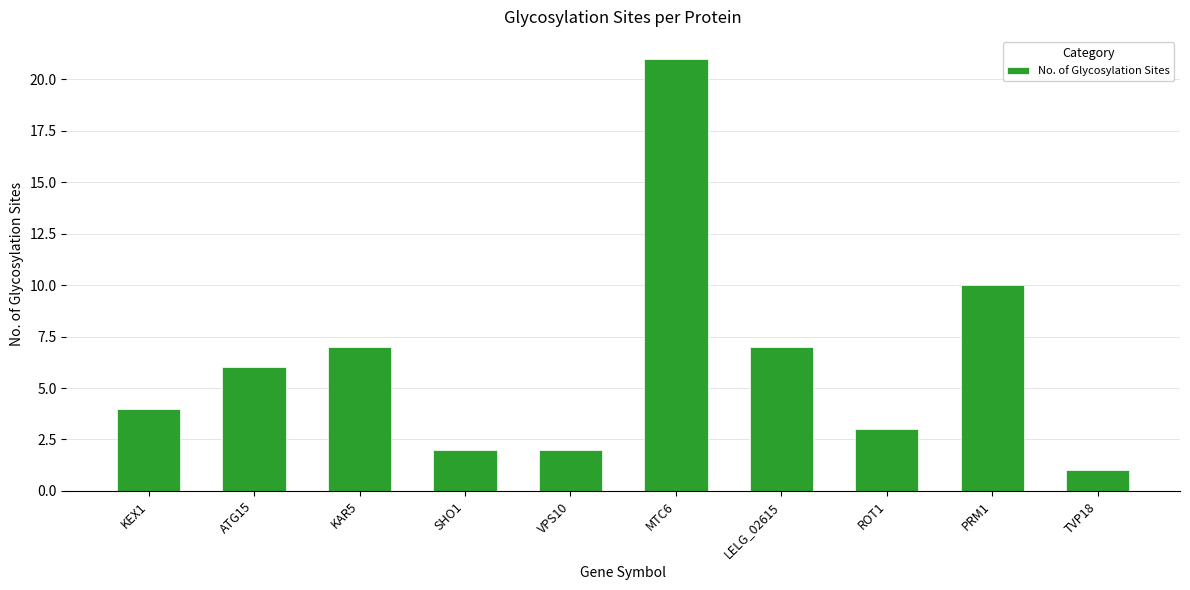

Reading right to left, list all the values displayed in this chart.

TVP18=1	PRM1=10	ROT1=3	LELG_02615=7	MTC6=21	VPS10=2	SHO1=2	KAR5=7	ATG15=6	KEX1=4